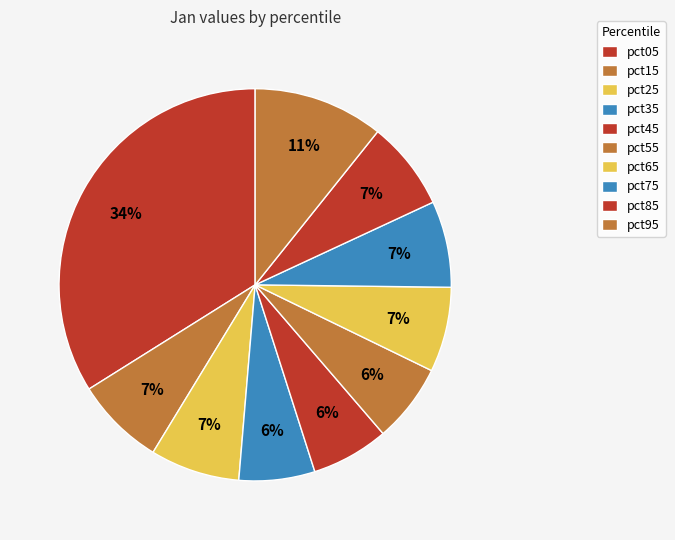

Combined, what portion of the pie is pct75 and pct45?

13.5%